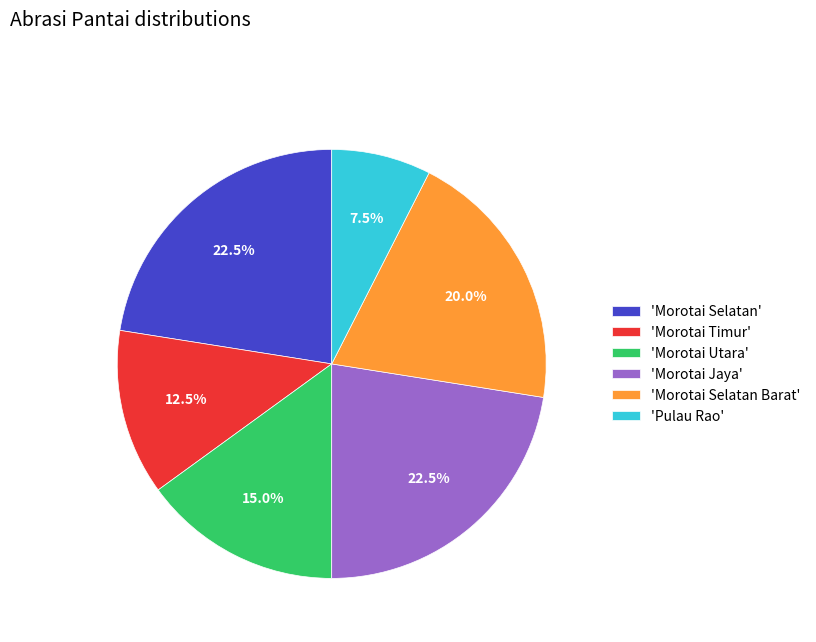

Which category has the smallest portion of the pie?

'Pulau Rao'